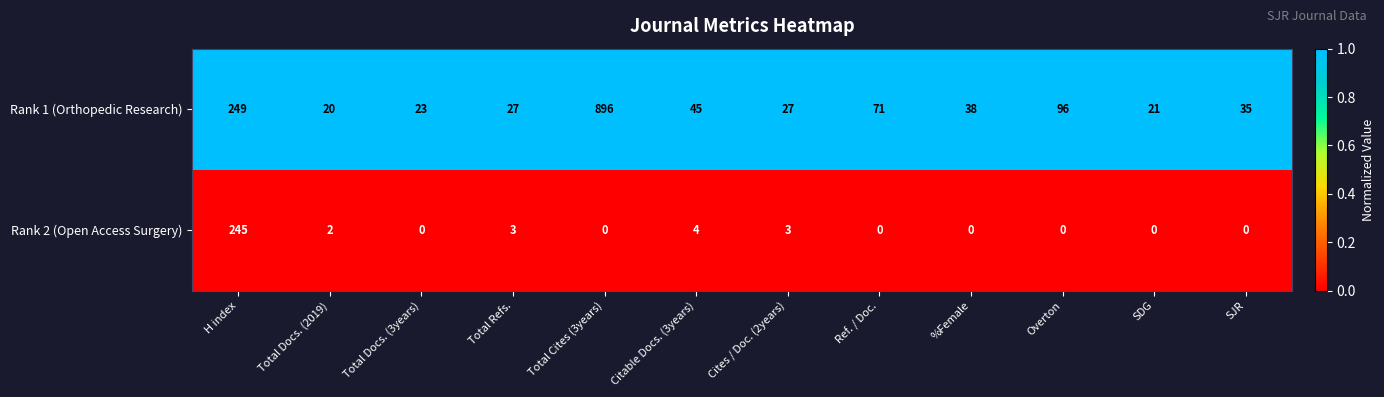

What is the difference between the maximum and minimum values in the Rank 1 (Orthopedic Research) series?

876